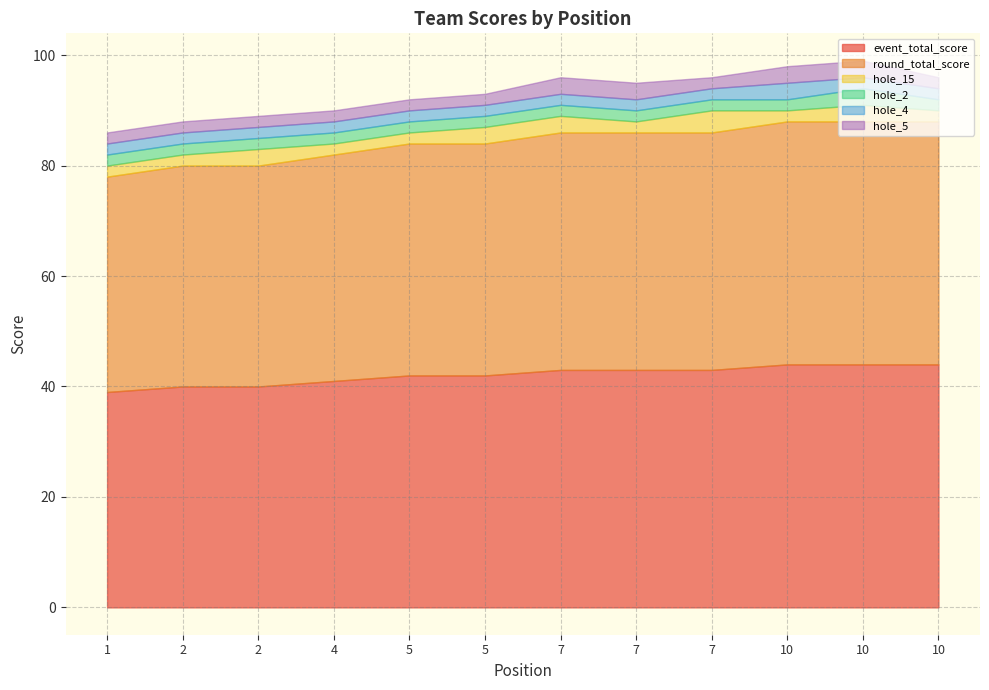

What are all the series names shown in the legend?

event_total_score, round_total_score, hole_15, hole_2, hole_4, hole_5